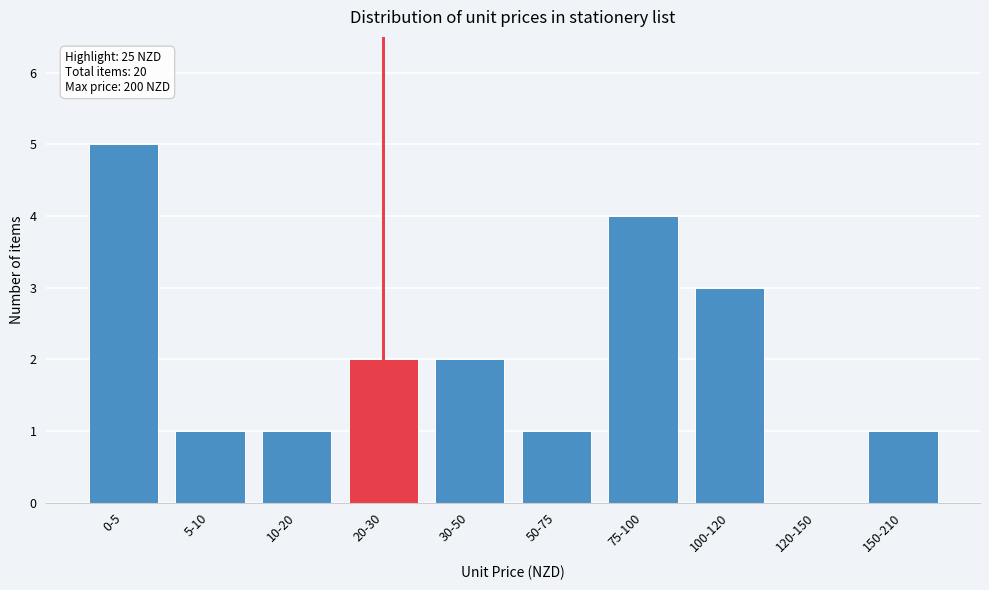

Reading right to left, extract all data points from this chart.

150-210=1	120-150=0	100-120=3	75-100=4	50-75=1	30-50=2	20-30=2	10-20=1	5-10=1	0-5=5